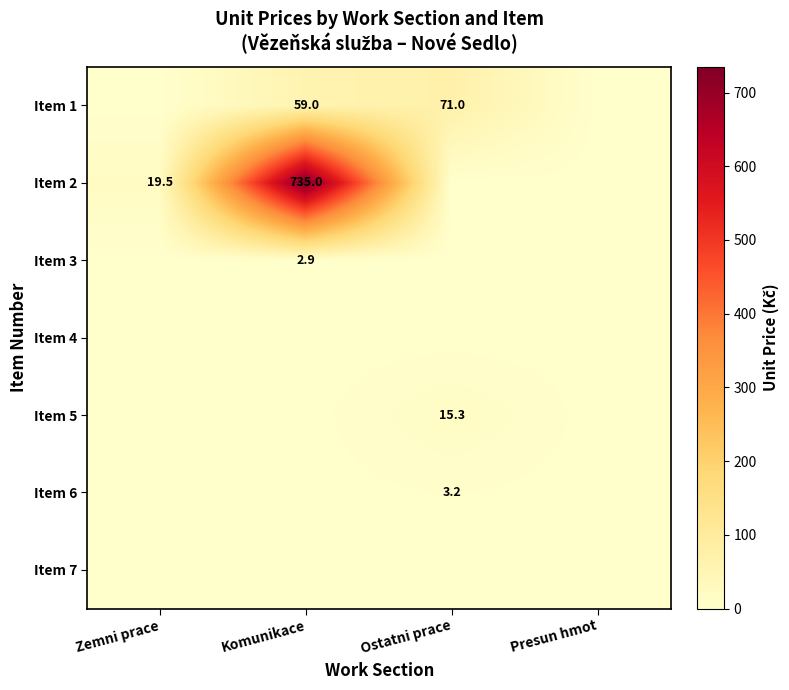

The value of Item 1 at Komunikace is 99.3. True or false?

False